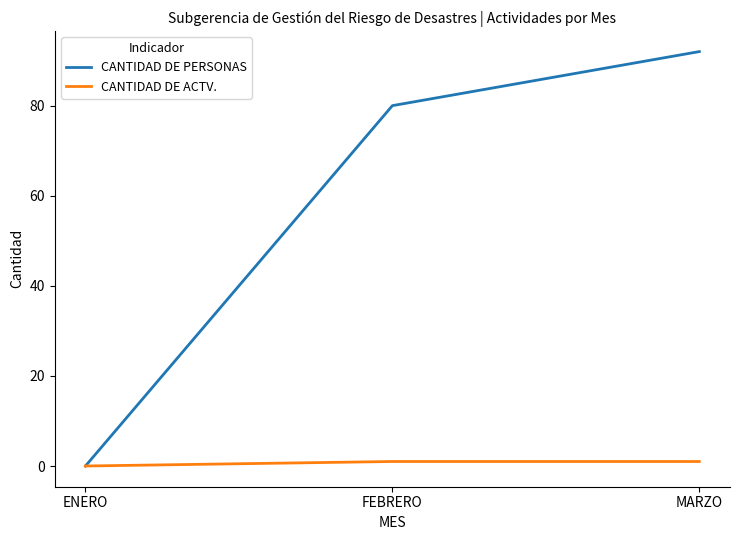

Which series changed the most between ENERO and MARZO?

CANTIDAD DE PERSONAS